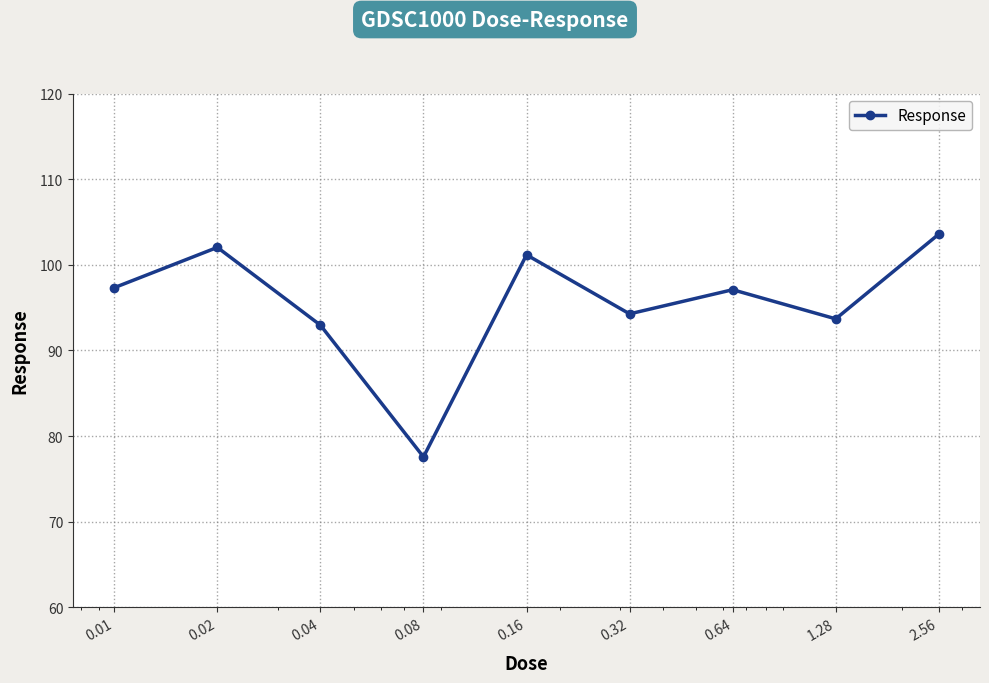

What is the maximum value shown in the chart?

103.6